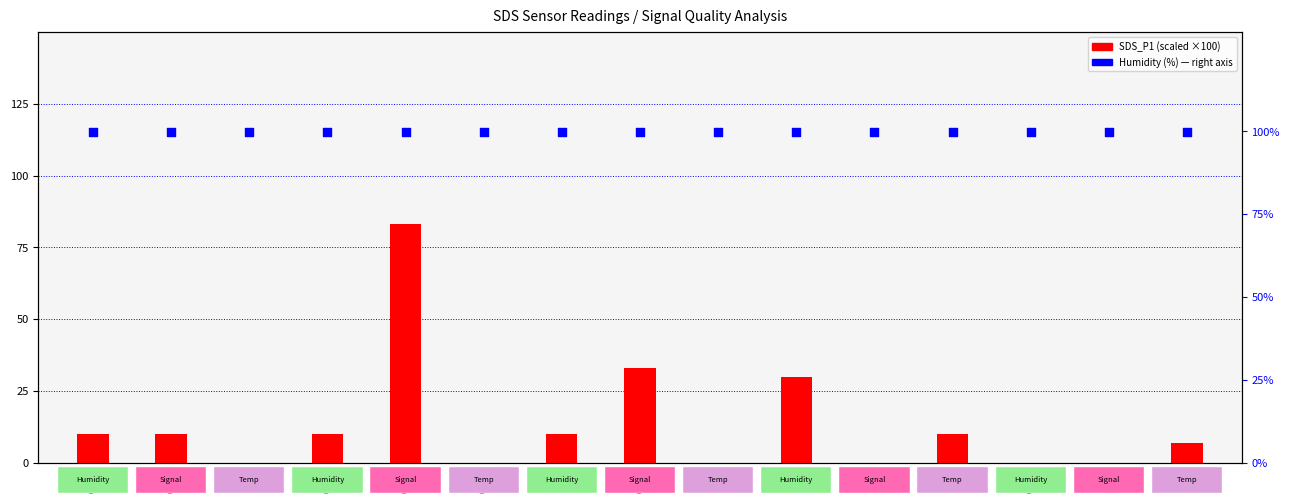

Which series has the largest total across all categories?

Humidity (%)